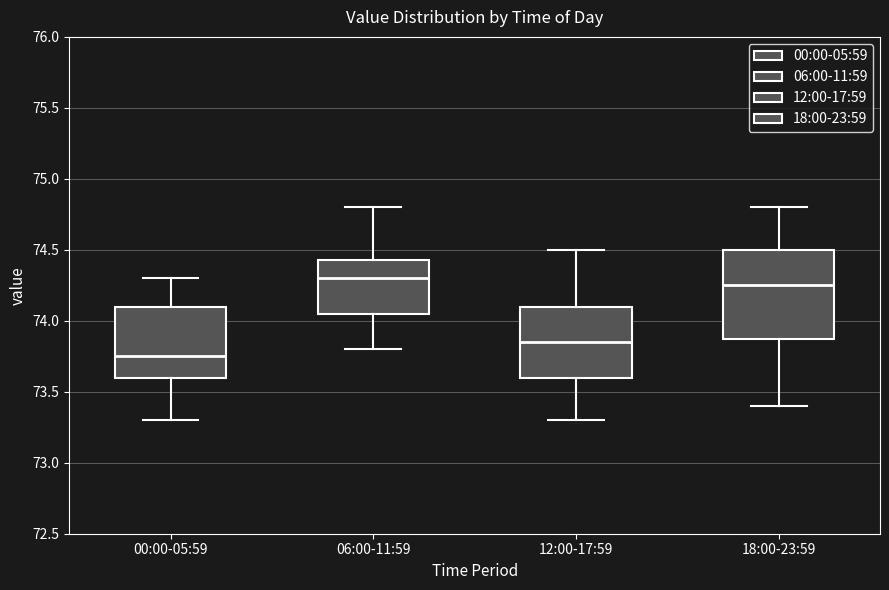

Which box is the tallest, from its lower edge to its upper edge?

18:00-23:59